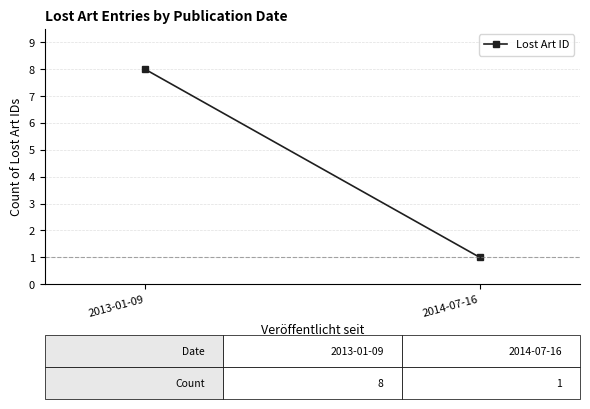

Which category has the lowest value across all series?

2014-07-16